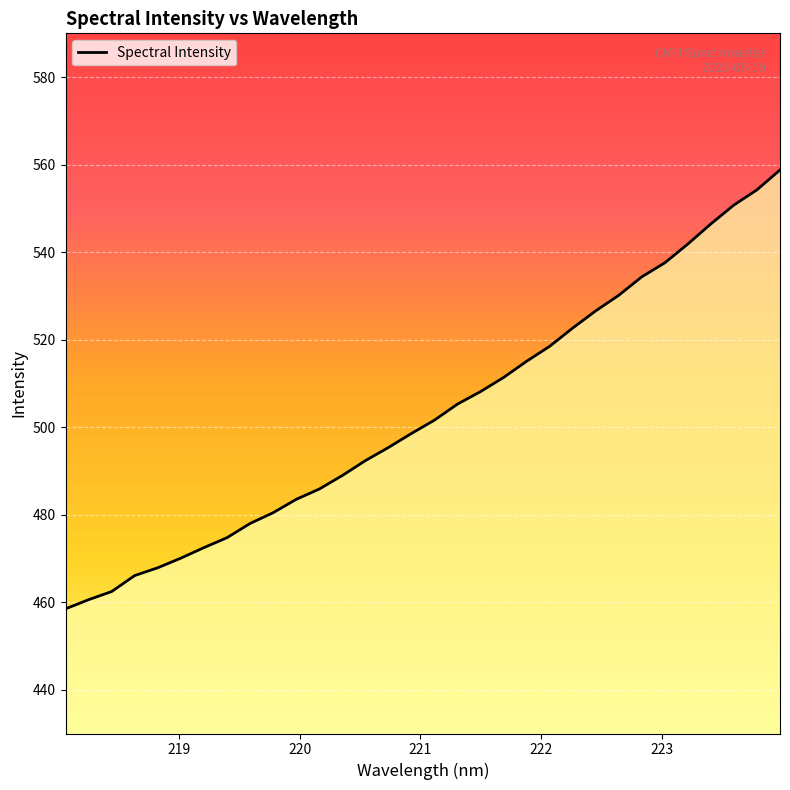

What is the difference between the maximum and minimum values?

100.3